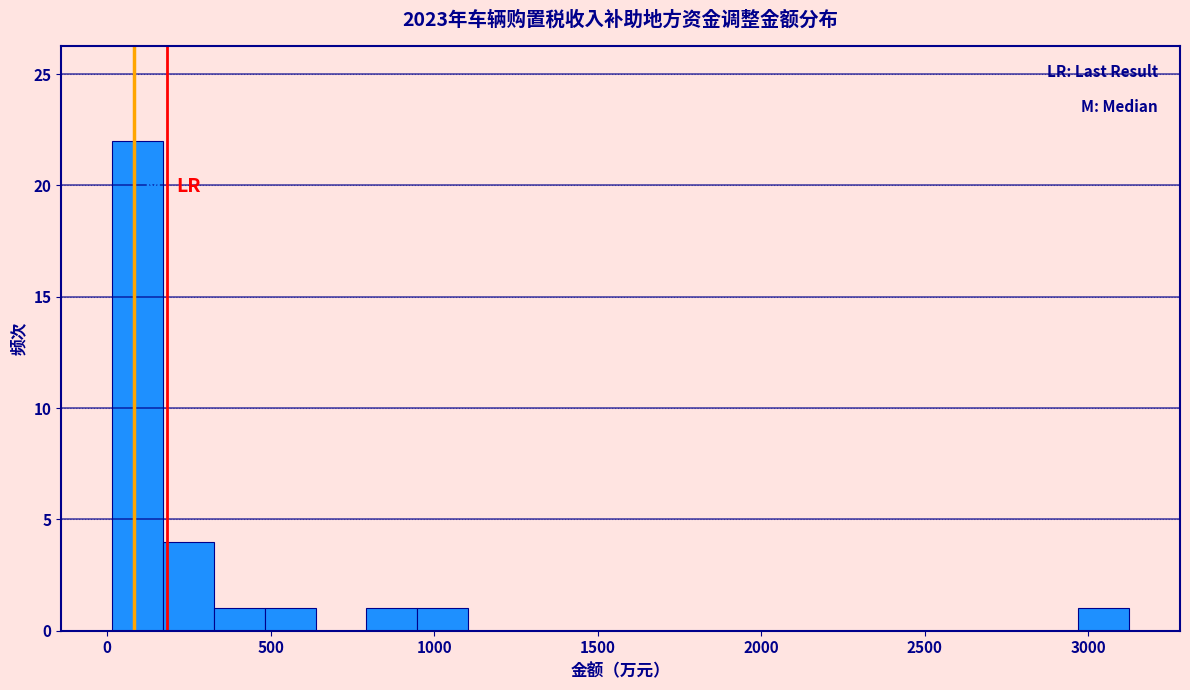

Read against the x-axis, roughly where is the centre of the tallest bar?

100